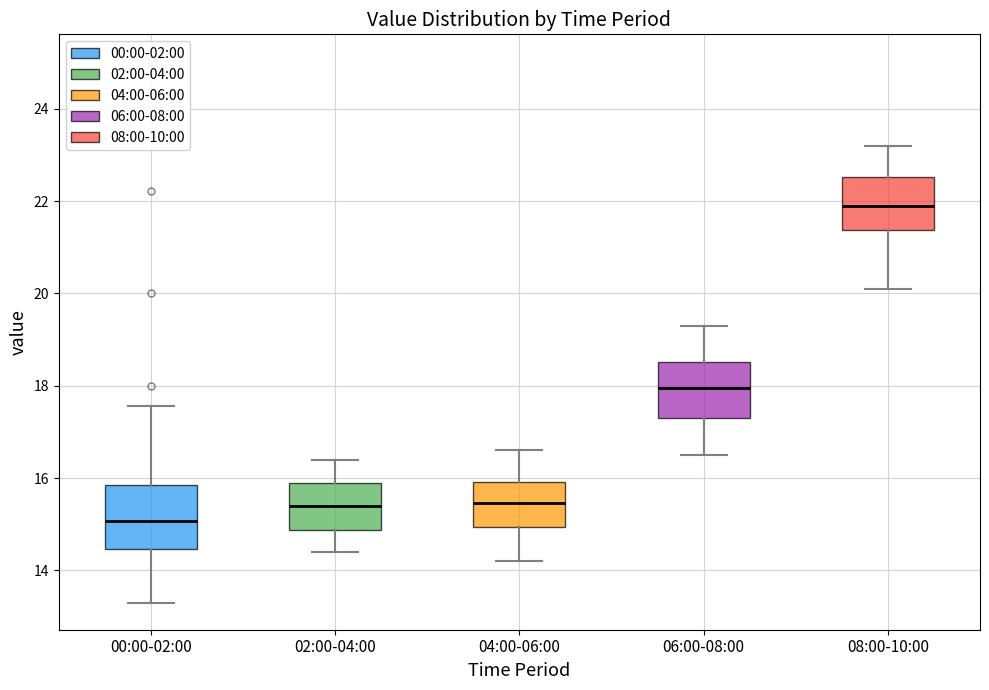

Where does the lower whisker of the box for 04:00-06:00 end on the y-axis? The values are not printed on the chart, so give them approximately, as read against the axis.

14.2